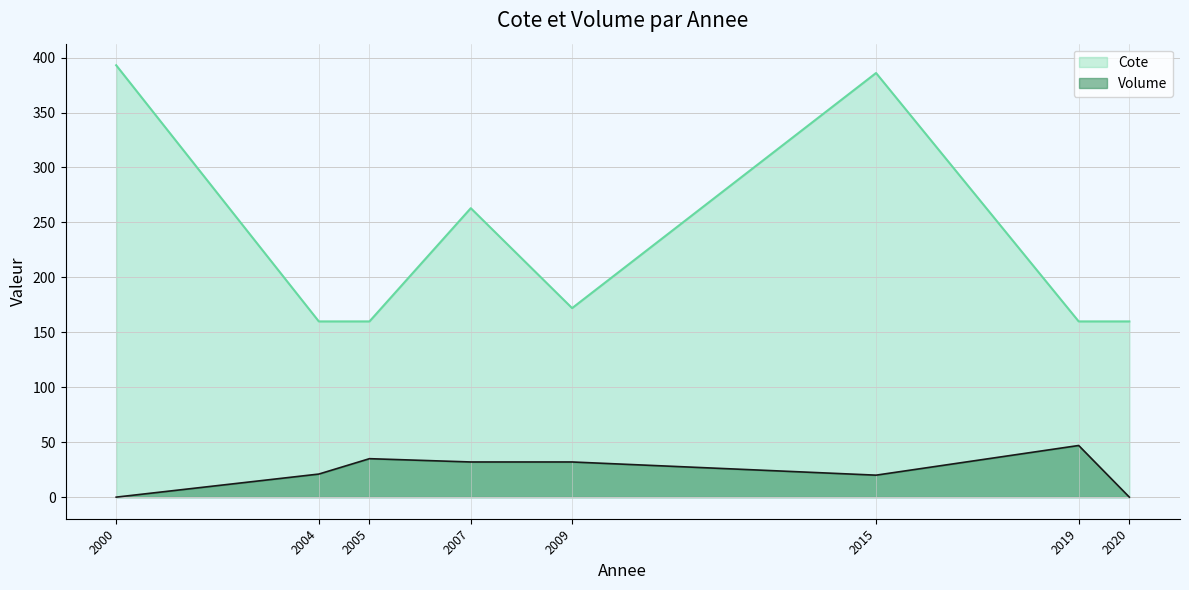

What is the difference between the highest and lowest values at 2020?

159.9